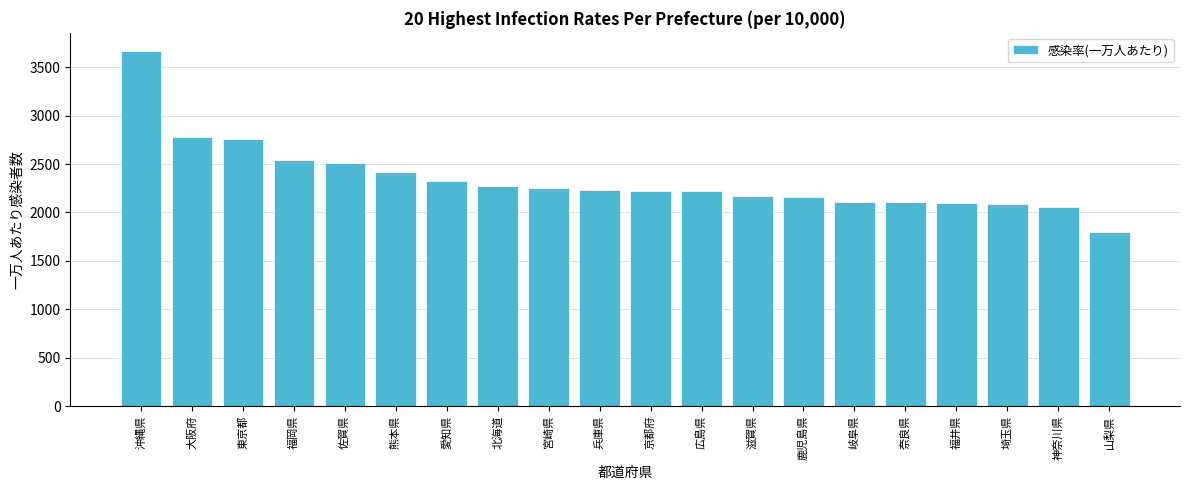

What is the smallest value displayed?

1802.8